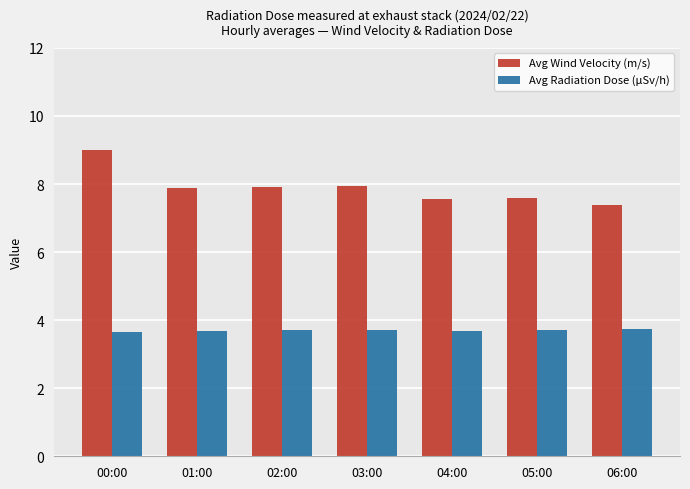

What value does the Avg Radiation Dose (μSv/h) series have at 02:00?

3.7